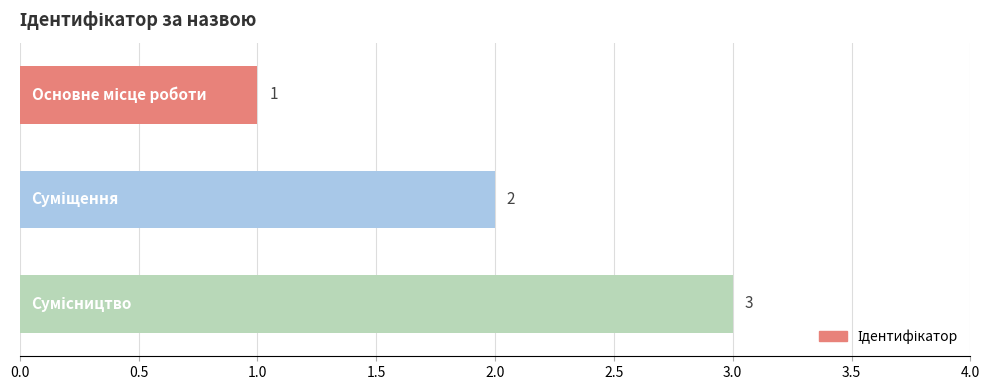

What is the minimum value shown in the chart?

1